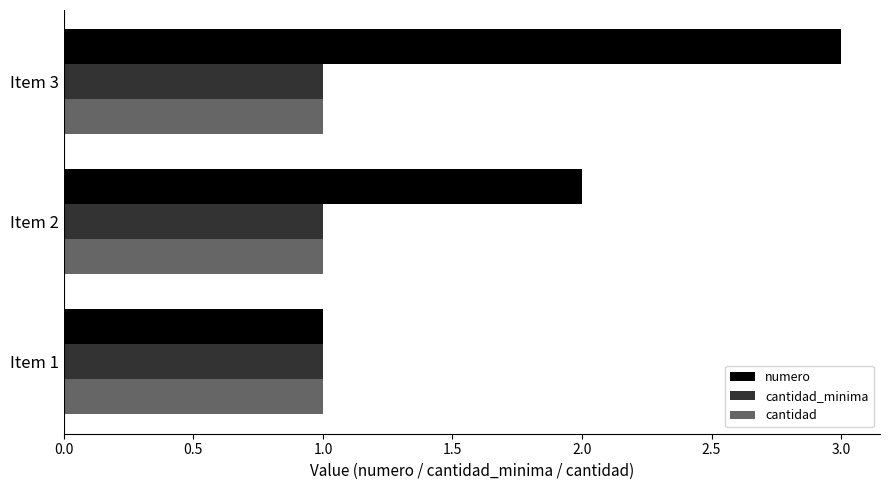

What is the highest value of the cantidad_minima series?

1